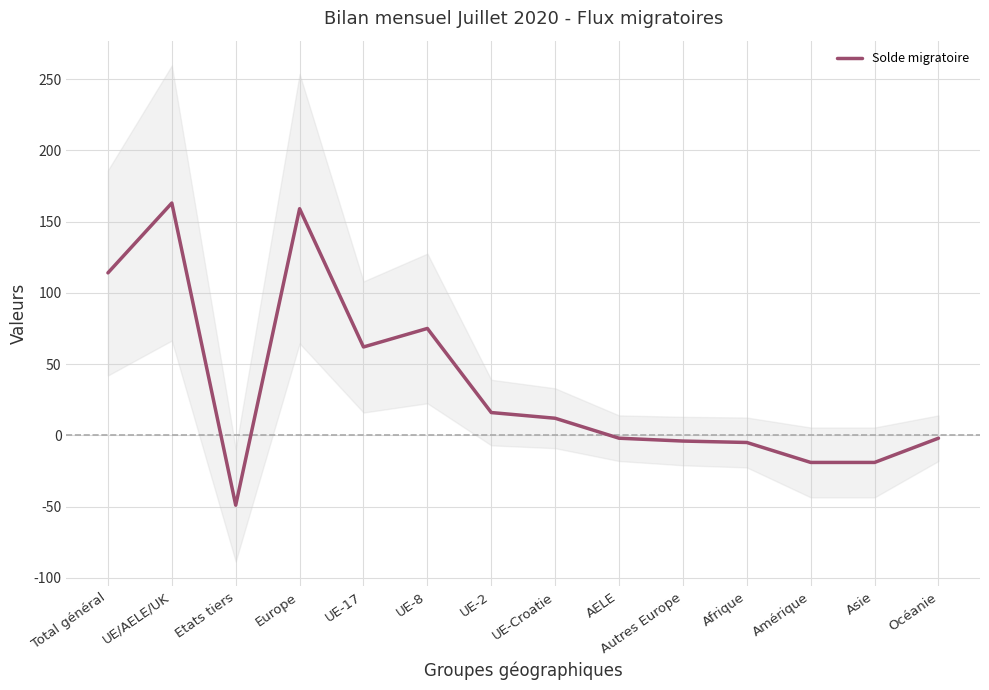

Is it true that the value at Amérique is -19?

True